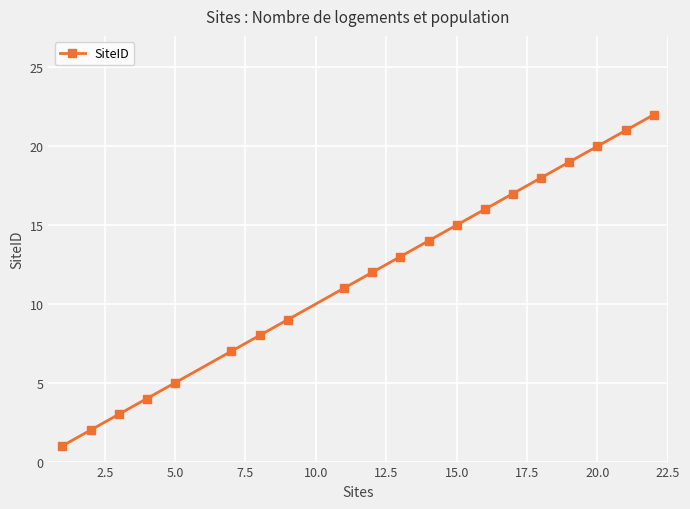

What is the difference between the second highest and second lowest values?

19